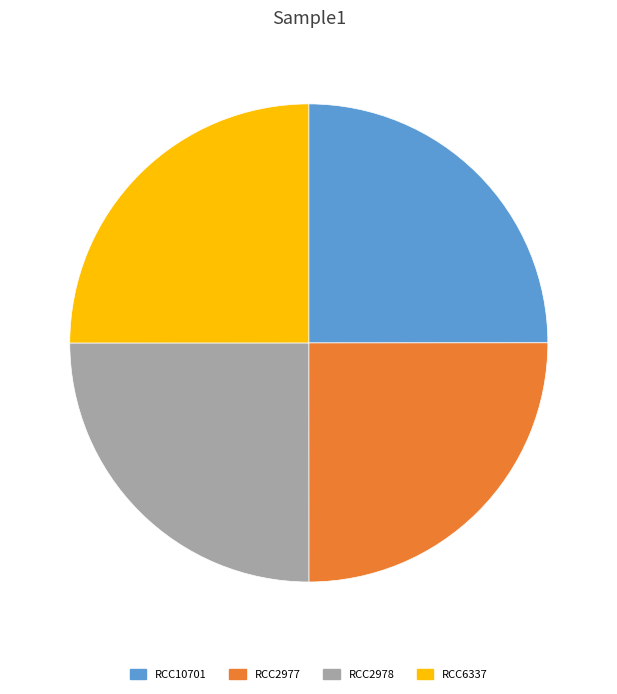

True or false: RCC2977 accounts for 25% of the total.

True